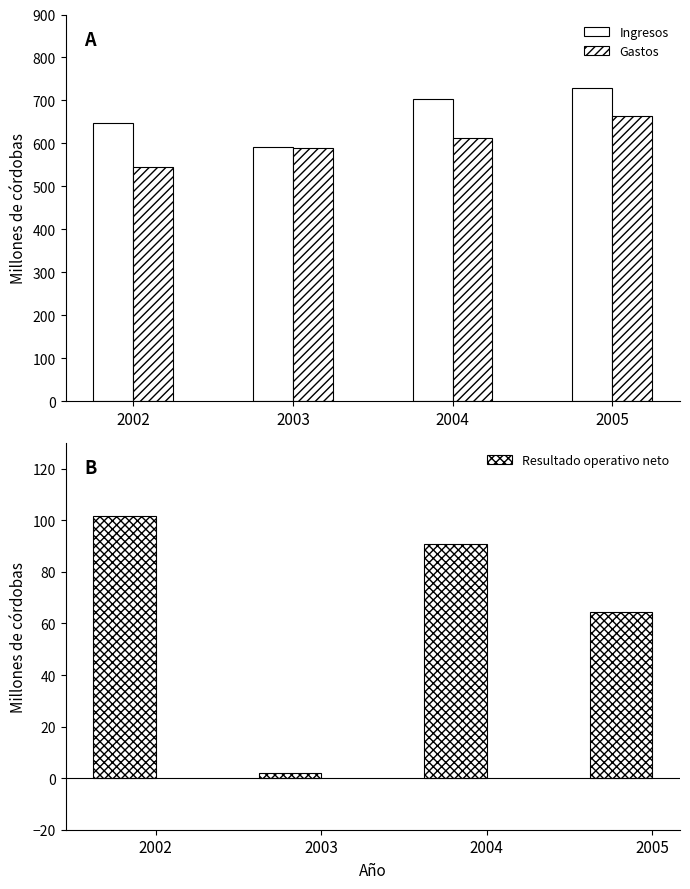

What is the difference between the maximum and minimum values in the Gastos series?

117.5